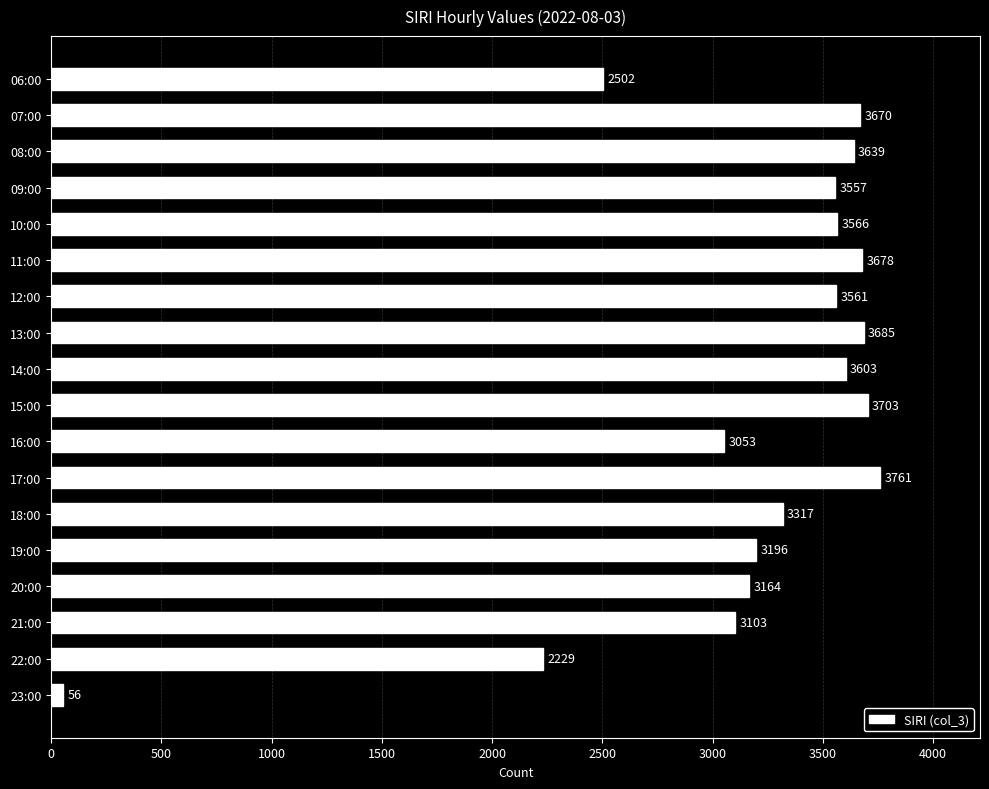

How many values are below 3561?

9